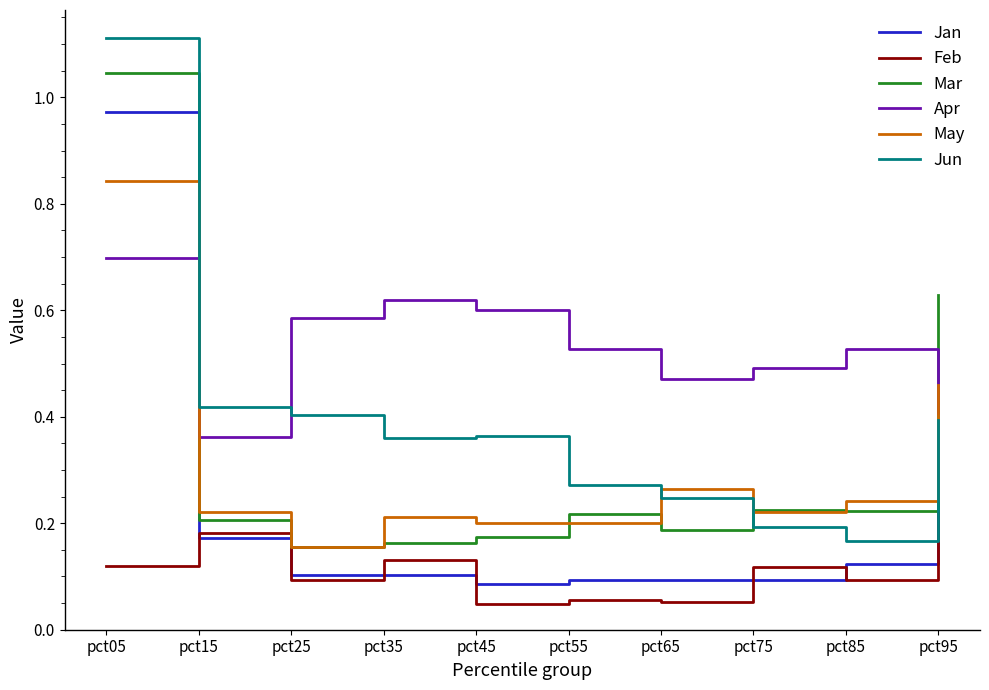

Which series changed the most between pct05 and pct85?

Jun